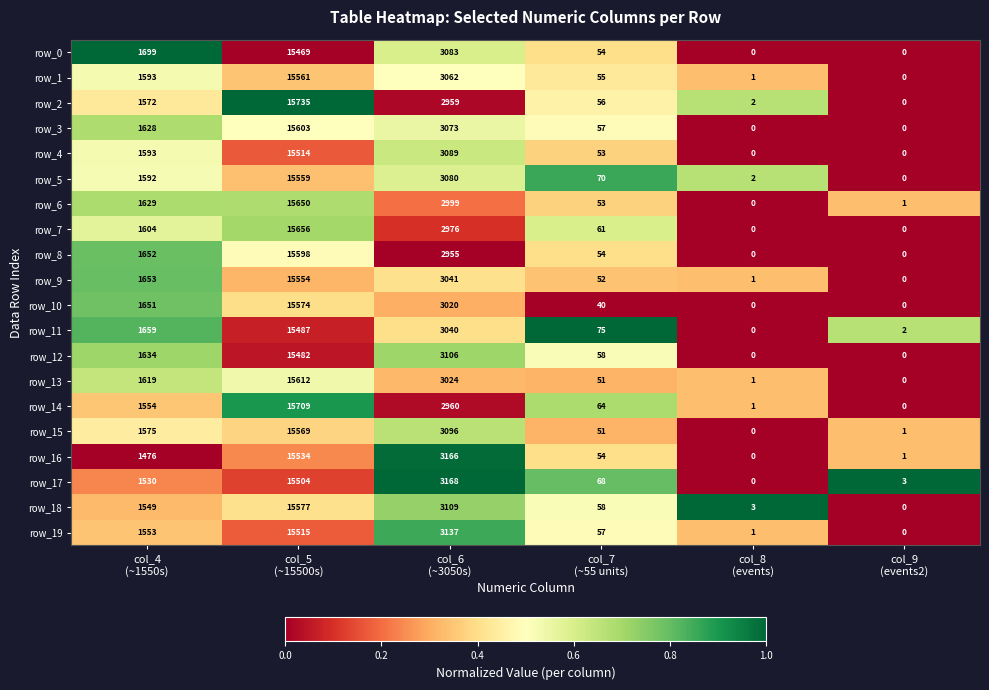

Rank the categories by row_18 value from highest to lowest.

col_5
(~15500s), col_6
(~3050s), col_4
(~1550s), col_7
(~55 units), col_8
(events), col_9
(events2)